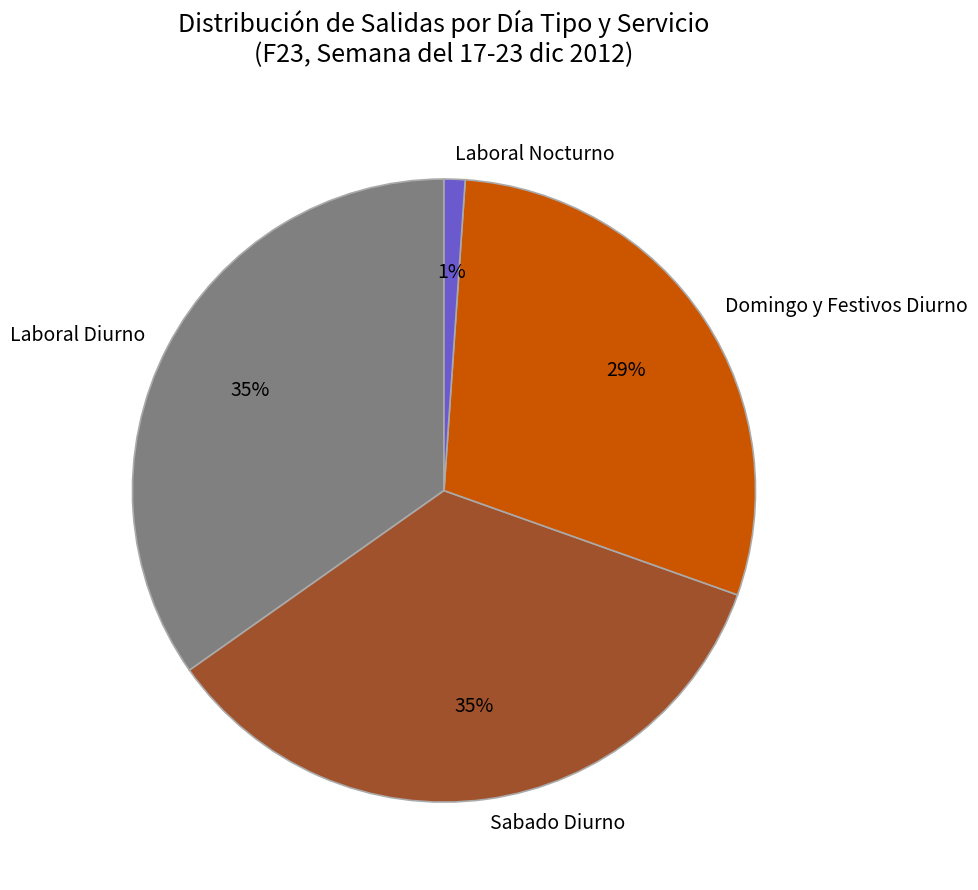

To the nearest percent, what portion does Laboral Diurno represent?

35%